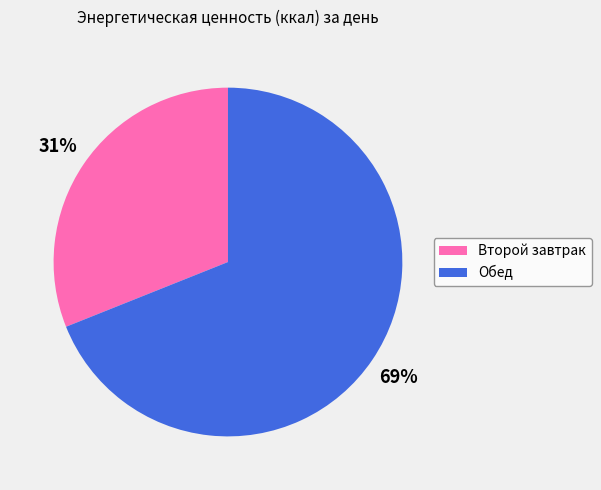

Between Второй завтрак and Обед, which is larger?

Обед